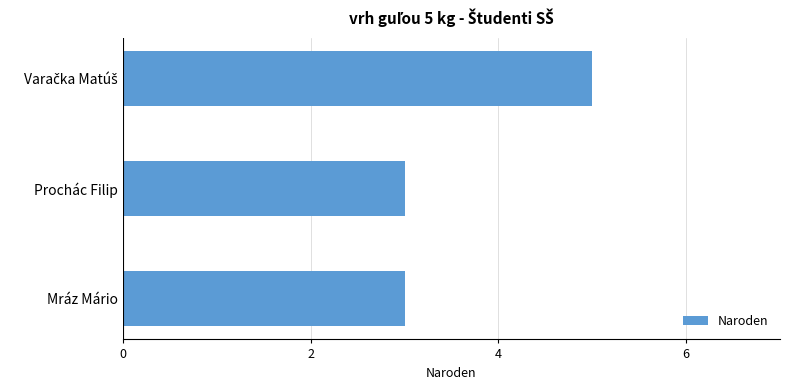

Count the values in the range 3 to 5.

3